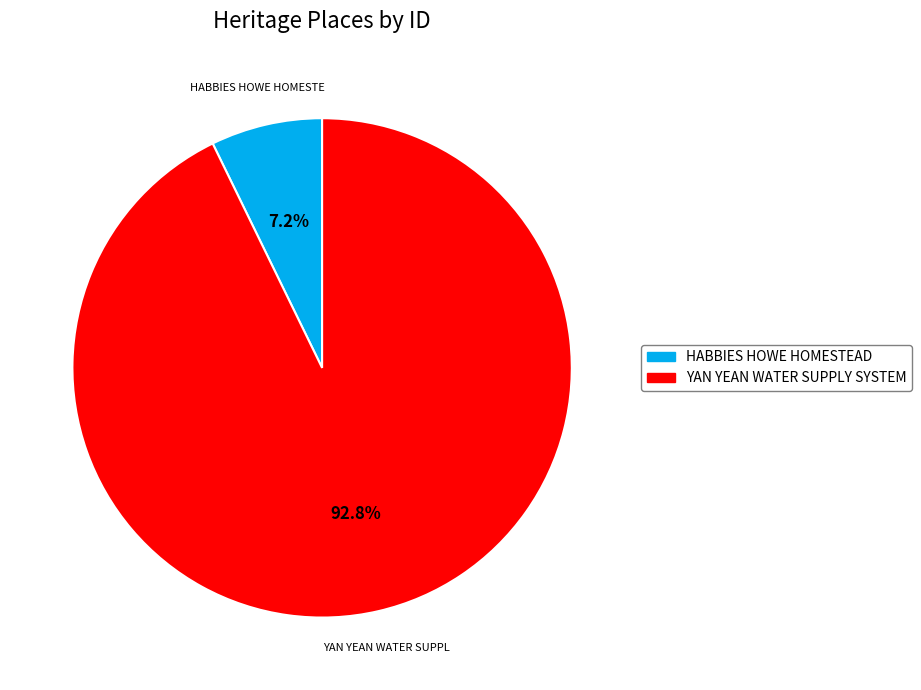

Between YAN YEAN WATER SUPPLY SYSTEM and HABBIES HOWE HOMESTEAD, which is larger?

YAN YEAN WATER SUPPLY SYSTEM